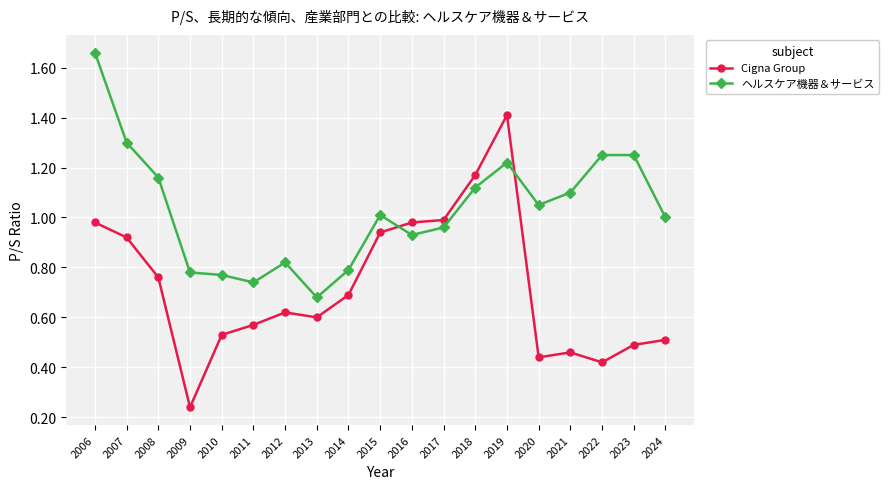

How many lines are shown in the chart?

2